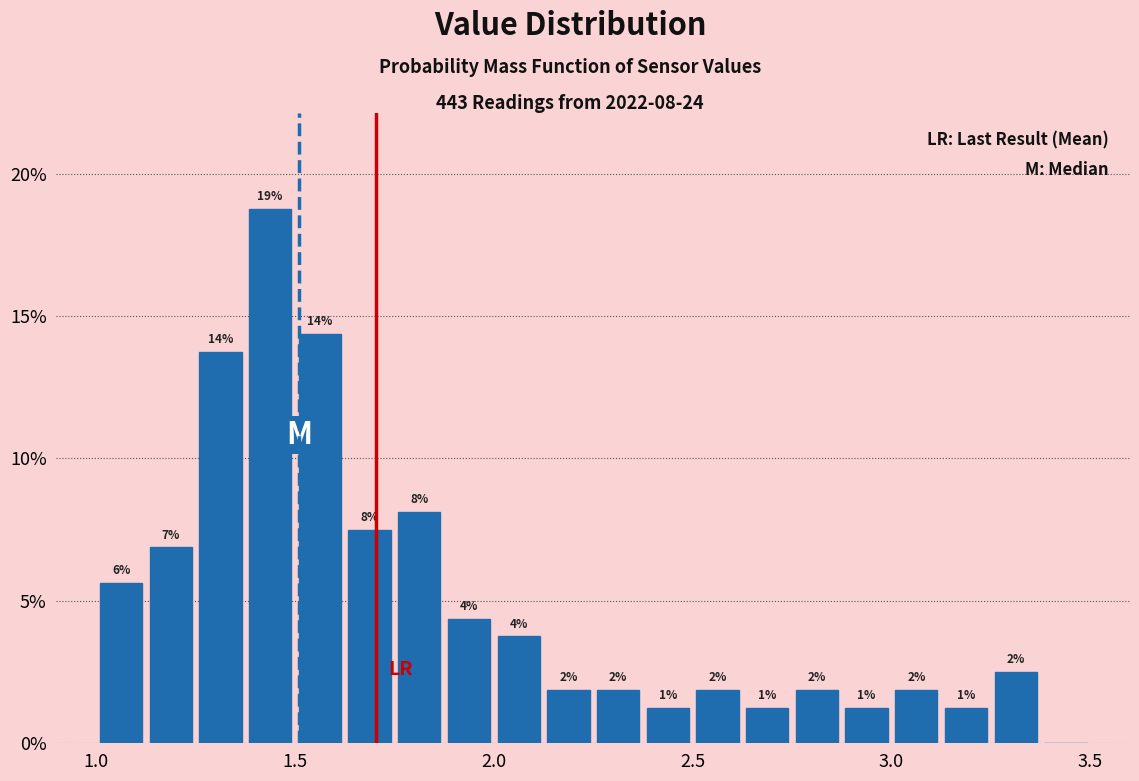

Around what value on the x-axis is the tallest bar? Give the approximate position of its centre, as read against the axis.

1.45